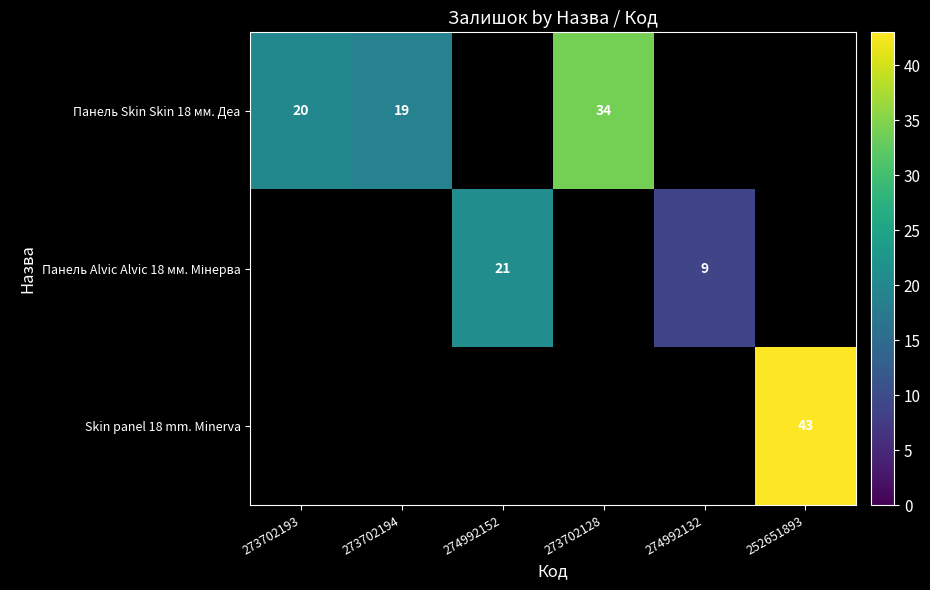

True or false: Skin panel 18 mm. Minerva has a value of 43 at 252651893.

True